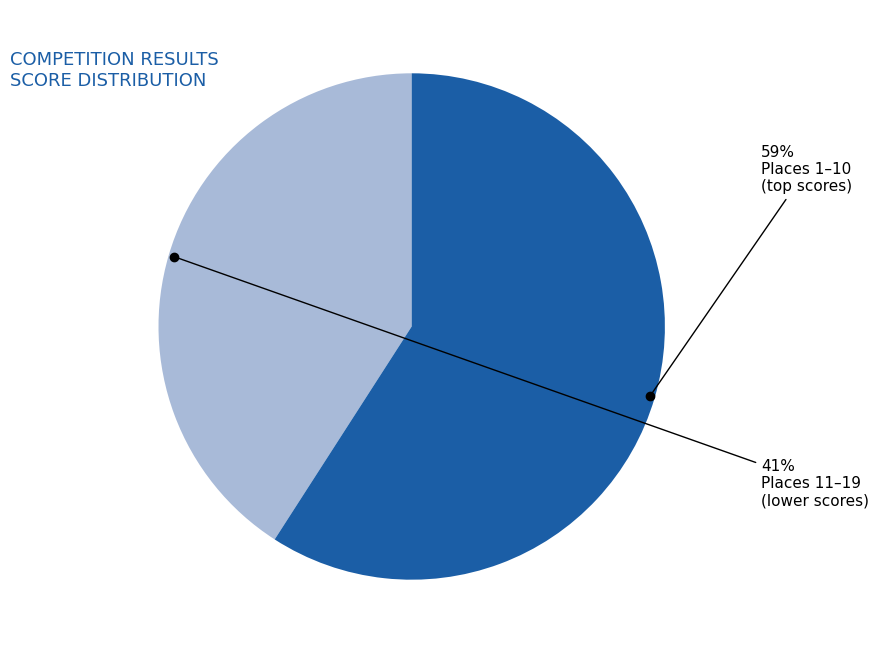

To the nearest percent, what is the average slice percentage?

50%